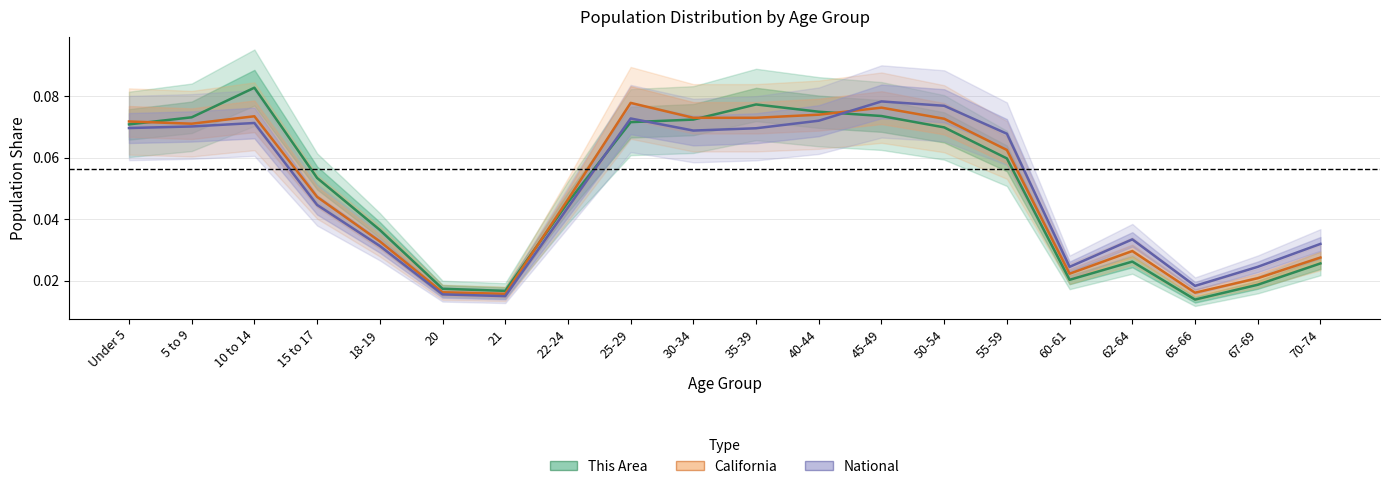

Between 15 to 17 and 18-19, which series saw the biggest shift?

This Area